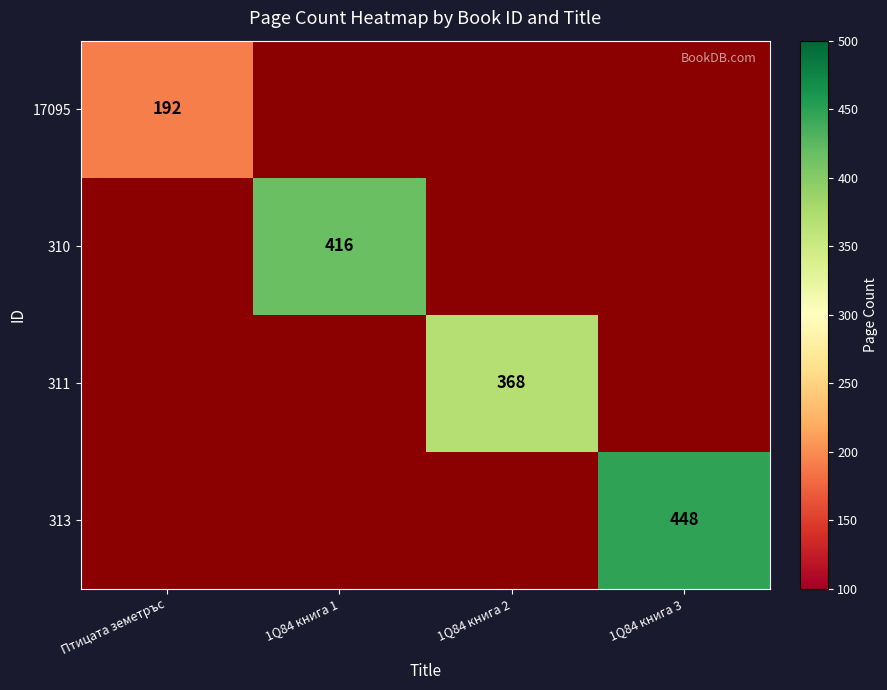

Is it true that 17095 equals 192 at Птицата земетръс?

True